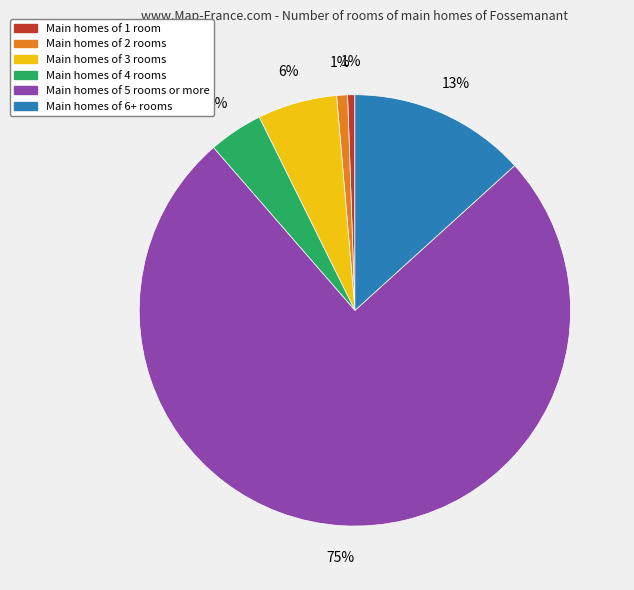

To the nearest percent, what is the average slice percentage?

17%